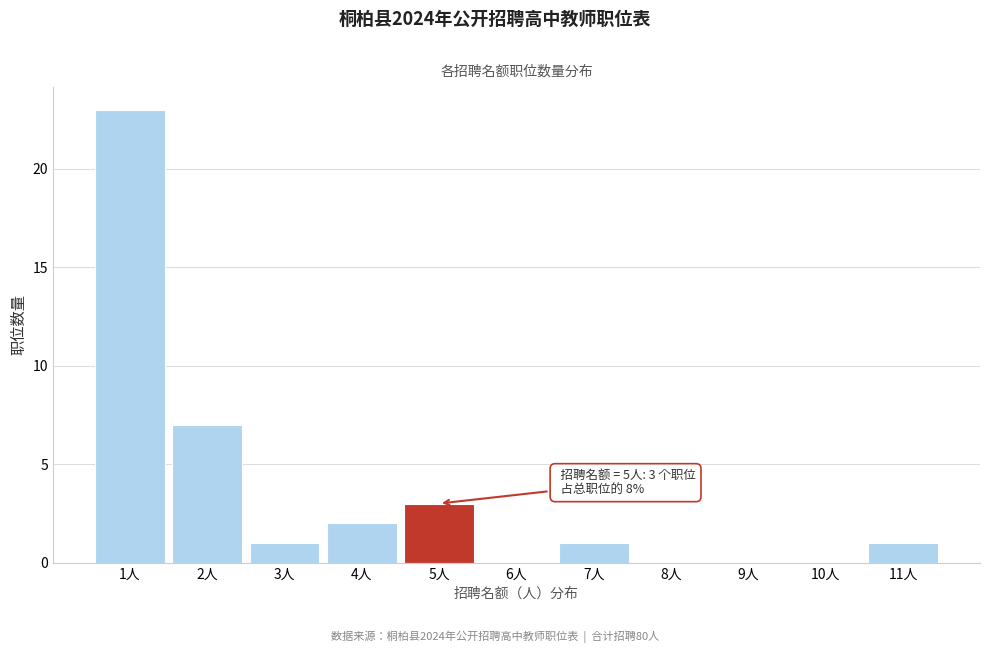

Which range on the x-axis has the tallest bar?

0.5 to 1.5